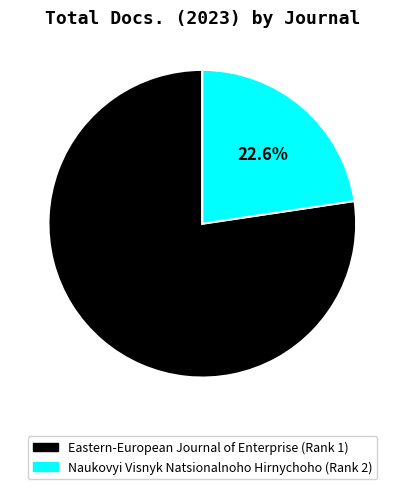

Which has a higher value, Eastern-European Journal of Enterprise (Rank 1) or Naukovyi Visnyk Natsionalnoho Hirnychoho (Rank 2)?

Eastern-European Journal of Enterprise (Rank 1)